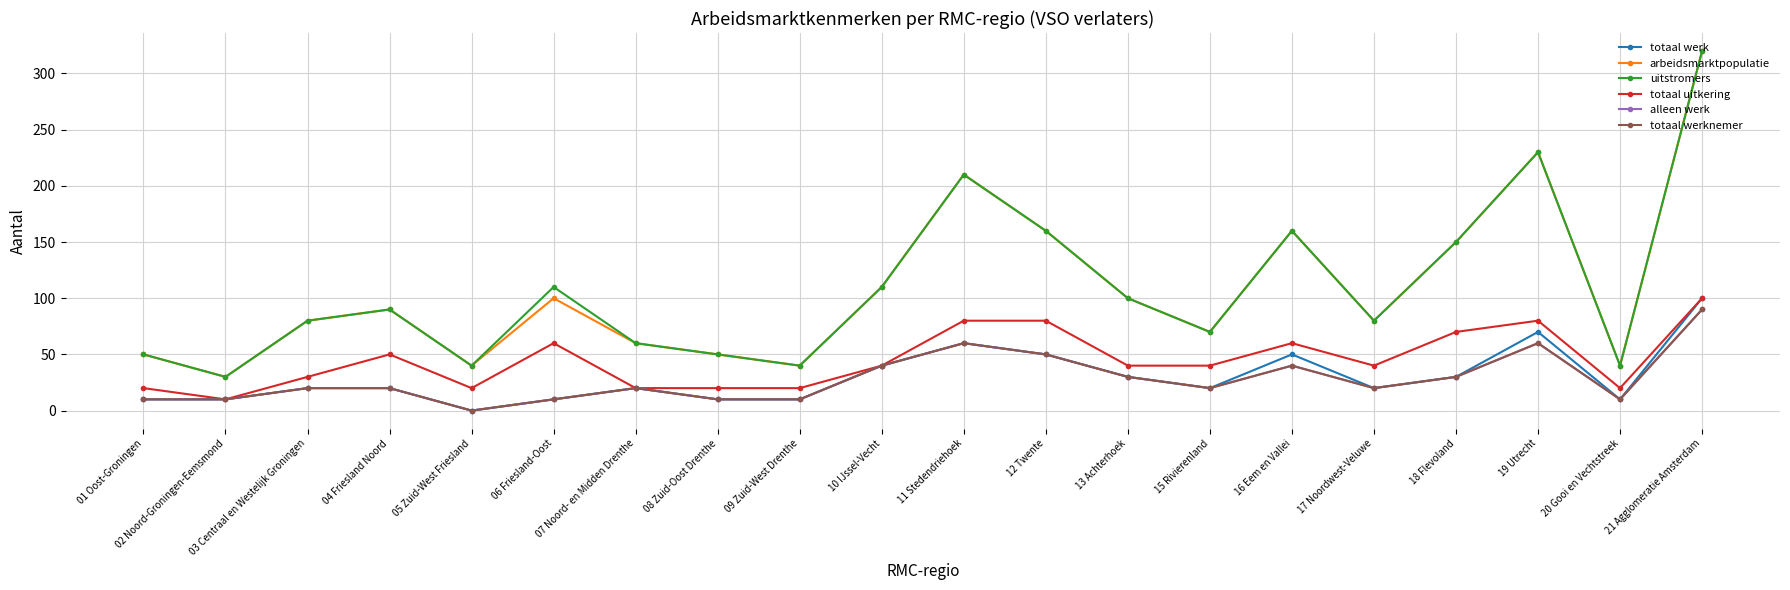

Rank the series at 19 Utrecht from lowest to highest value.

alleen werk, totaal werknemer, totaal werk, totaal uitkering, arbeidsmarktpopulatie, uitstromers